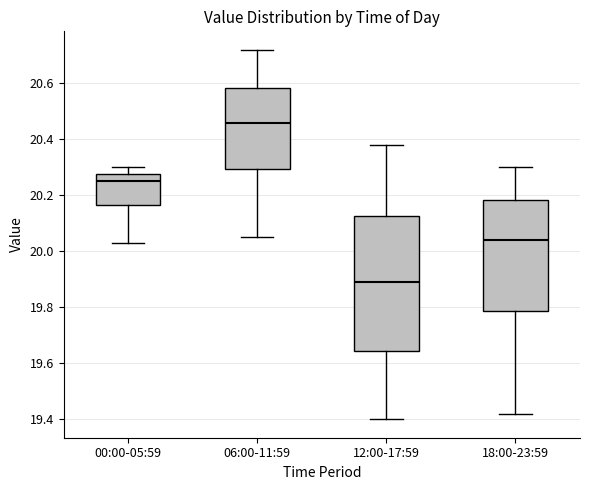

Where does the median line of the box for 12:00-17:59 sit on the y-axis? The values are not printed on the chart, so give them approximately, as read against the axis.

19.90